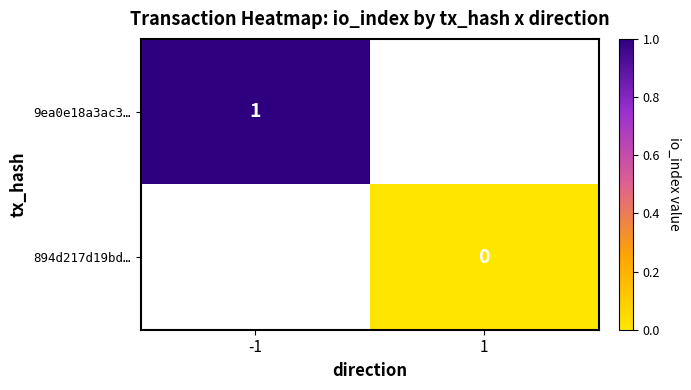

The 9ea0e18a3ac3… series shows 1 at -1. True or false?

True